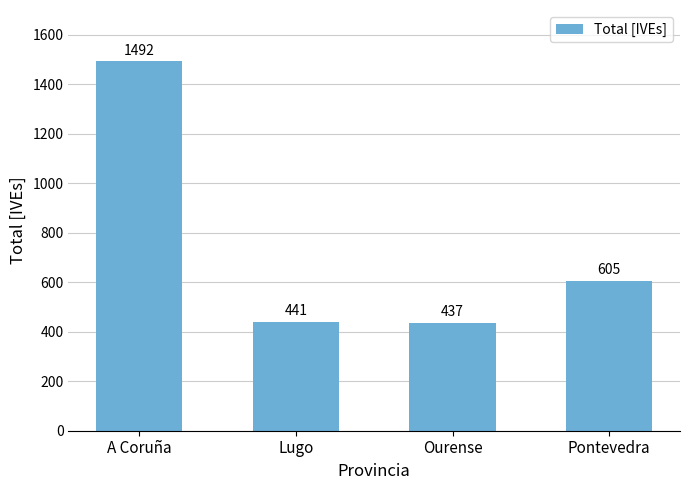

What is the change in value from A Coruña to Pontevedra?

-887